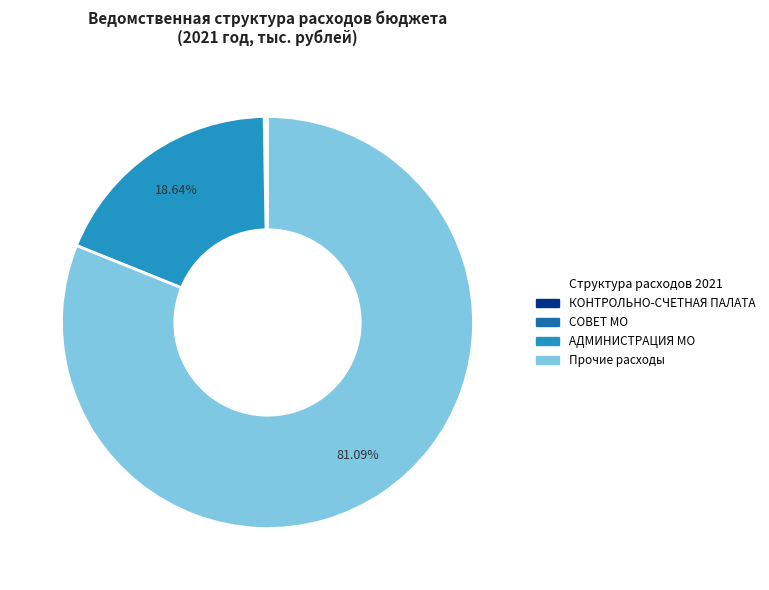

Does any single category account for the majority?

Yes